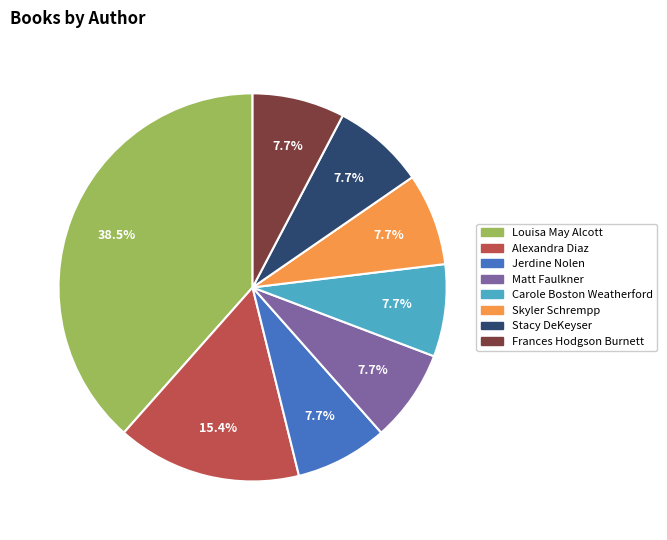

What percentage is NOT represented by Louisa May Alcott?

61.5%